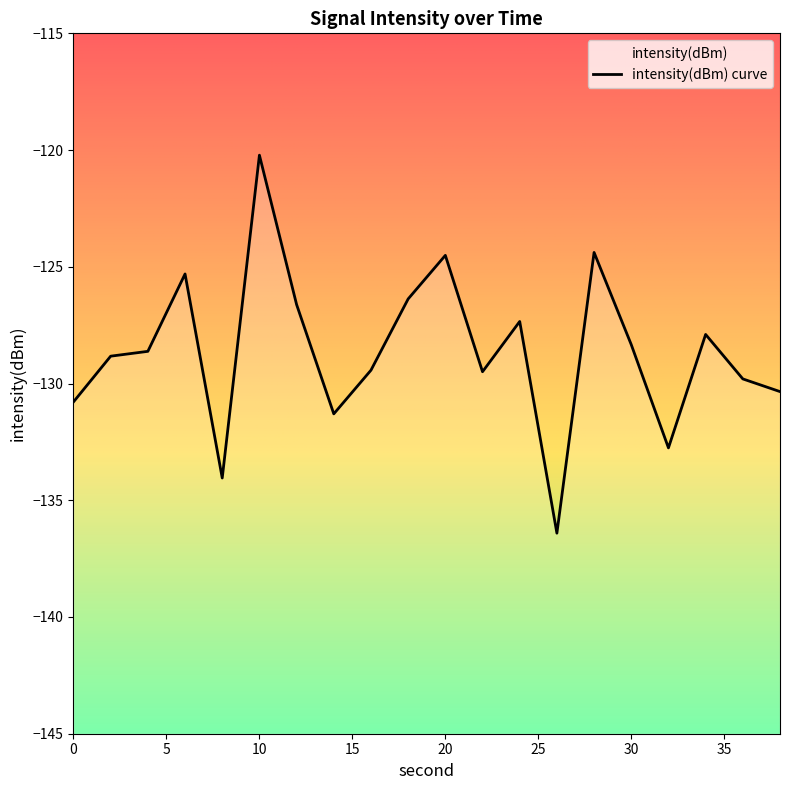

What is the difference between the second highest and minimum values?

12.0